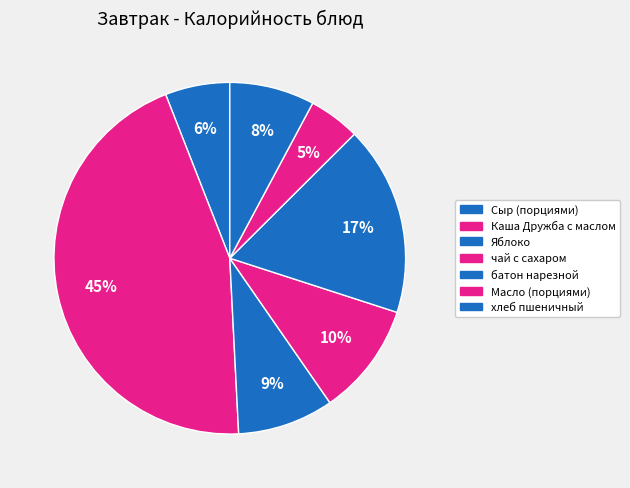

Which category has the biggest portion of the pie?

Каша Дружба с маслом